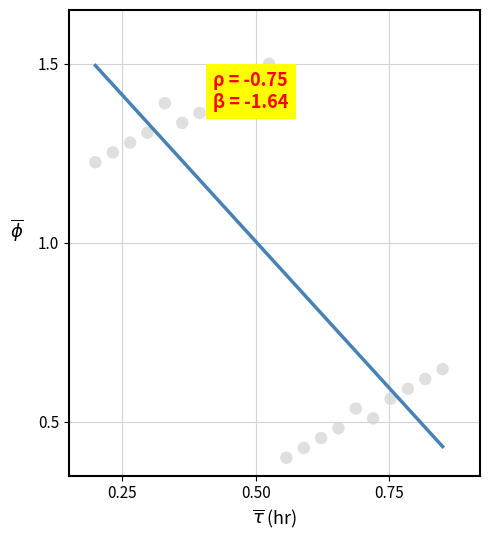

What is the range of Y values (max minus min)?

1.1